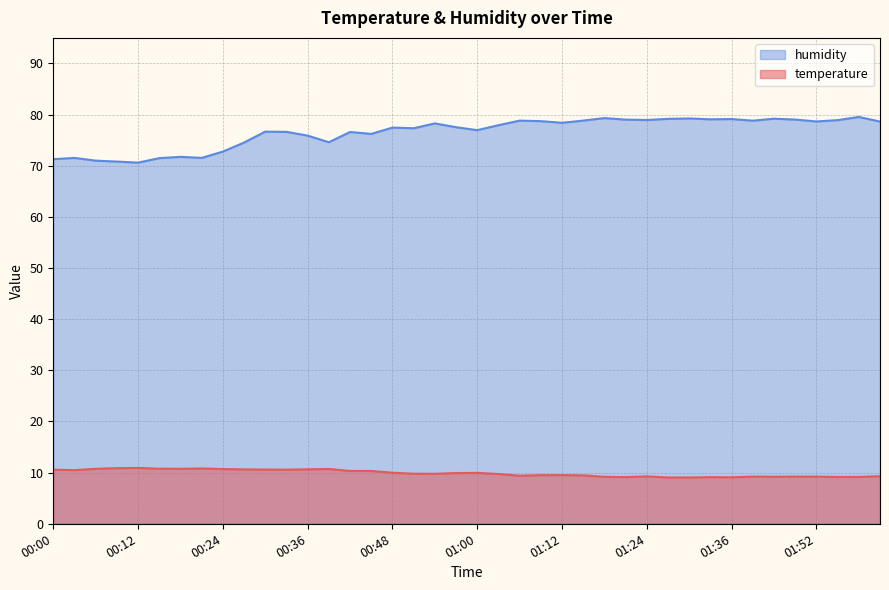

Is it true that humidity equals 49.9 at 01:03?

False